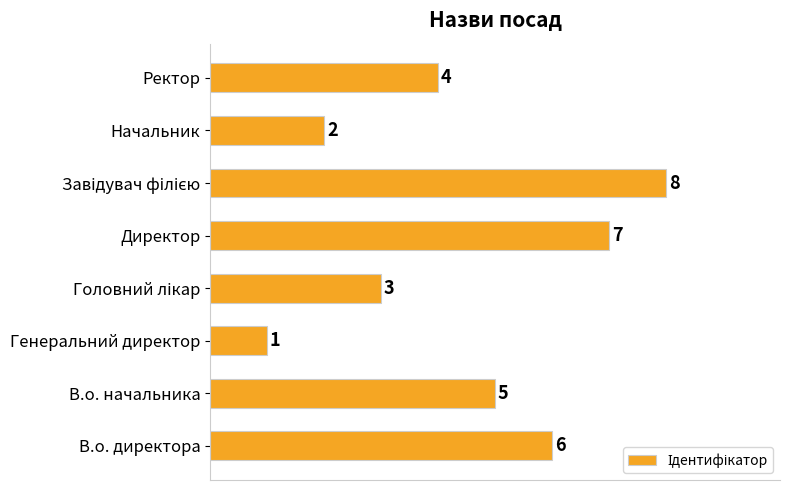

What is the sum of the values at В.о. директора and Директор?

13